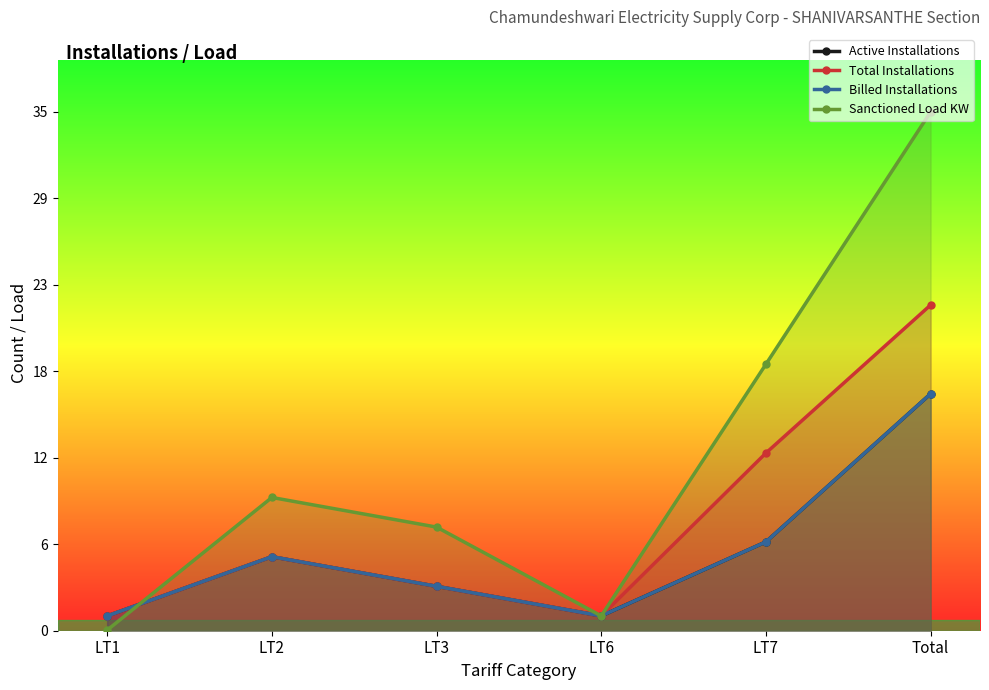

Which category has the highest value in the Total Installations series?

Total